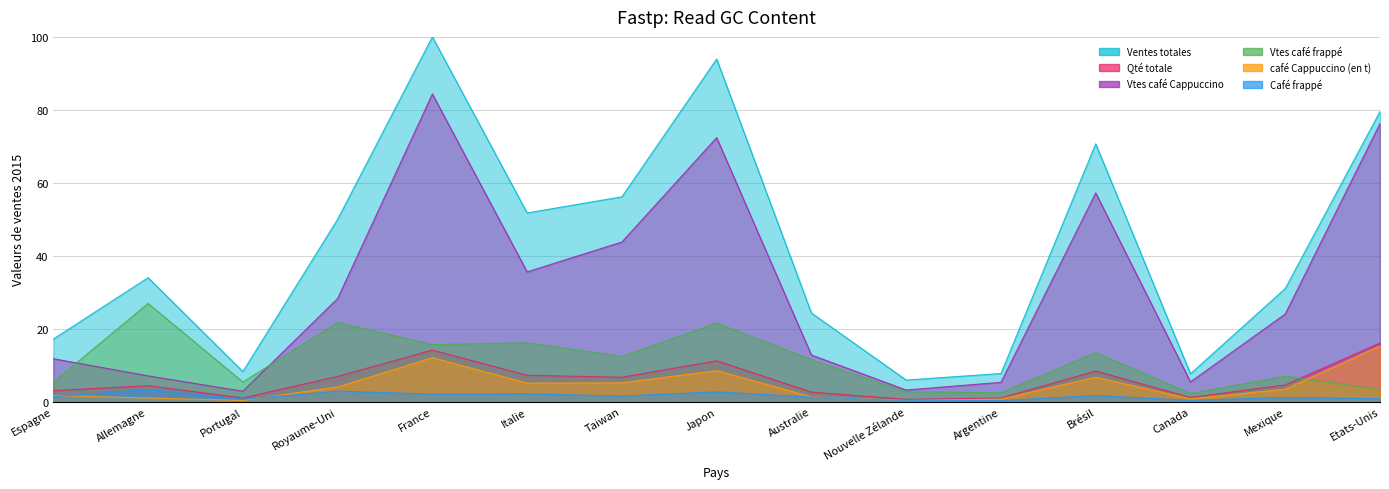

Rank the series at Mexique from lowest to highest value.

Café frappé, café Cappuccino (en t), Qté totale, Vtes café frappé, Vtes café Cappuccino, Ventes totales